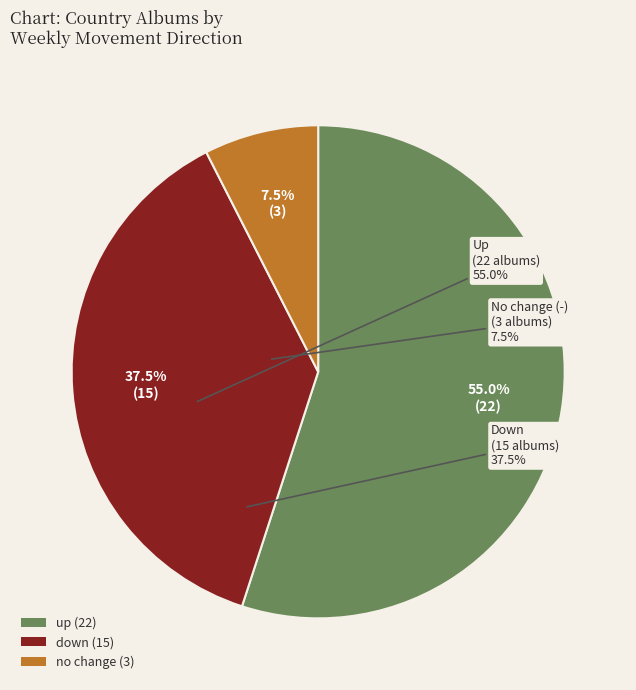

How many segments does this pie chart have?

3